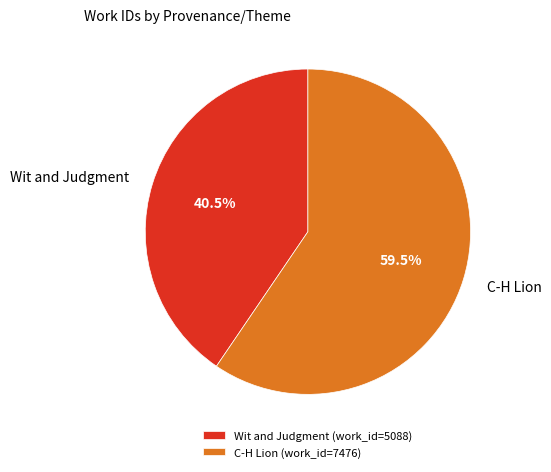

Between C-H Lion and Wit and Judgment, which is larger?

C-H Lion